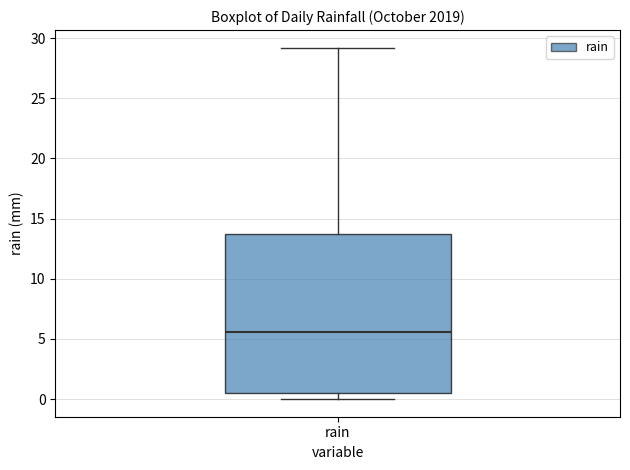

Where does the median line of the box for rain sit on the y-axis? The values are not printed on the chart, so give them approximately, as read against the axis.

5.5